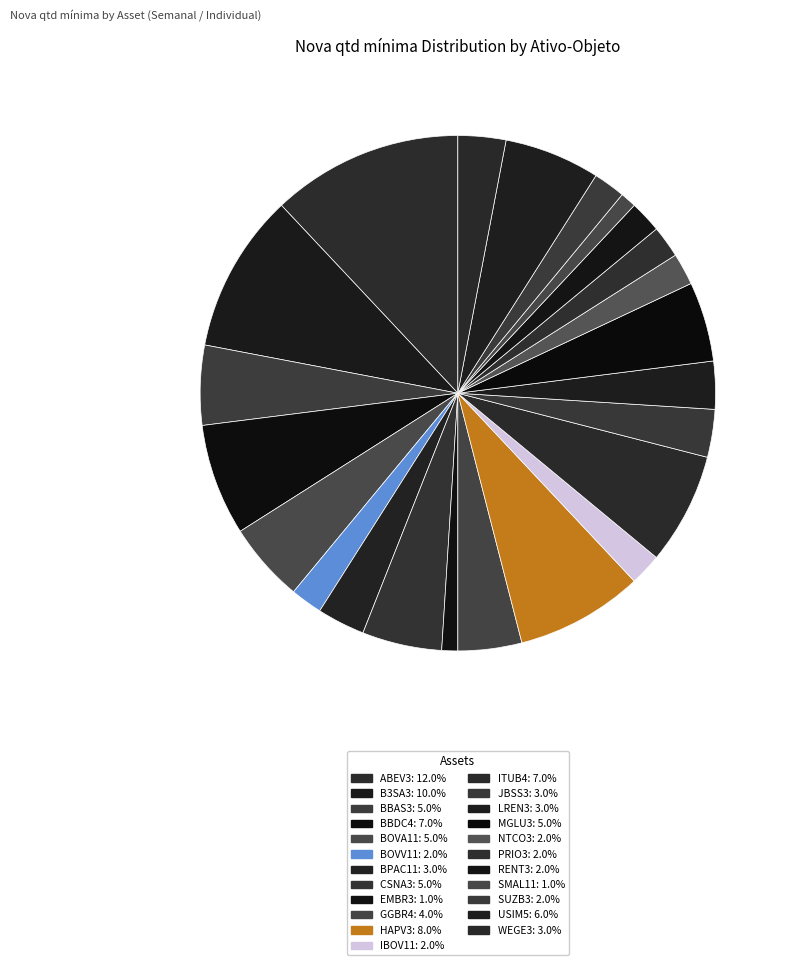

Count the number of slices in the pie.

23